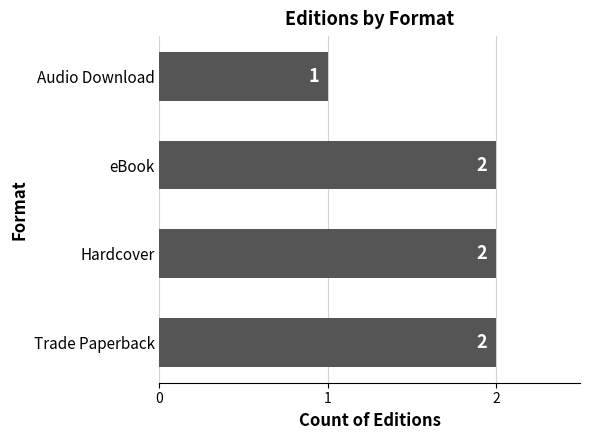

Where is the data nearest to the value 1?

Audio Download